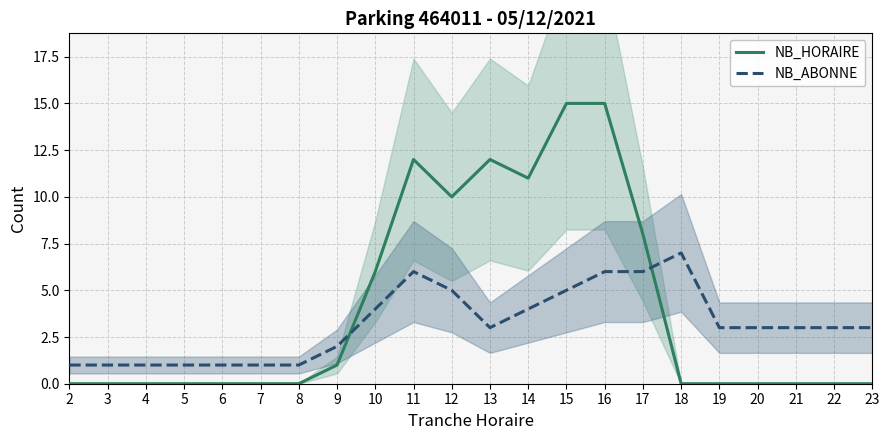

What are all the series names shown in the legend?

NB_HORAIRE, NB_ABONNE